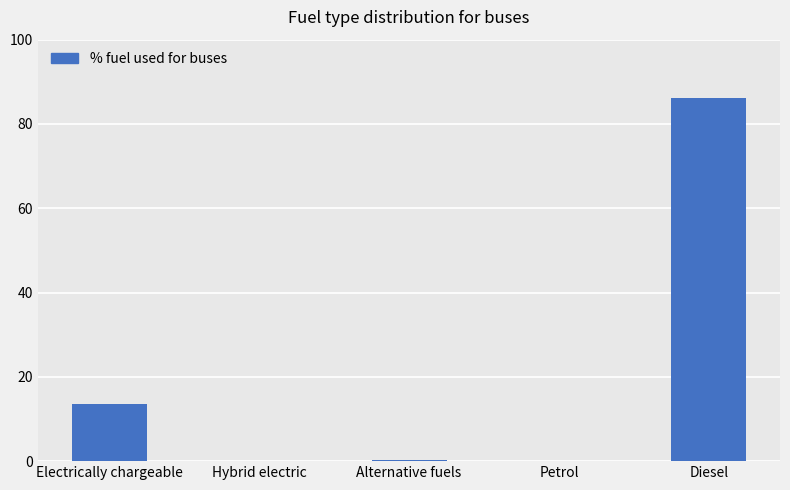

Between Petrol and Electrically chargeable, which is larger?

Electrically chargeable